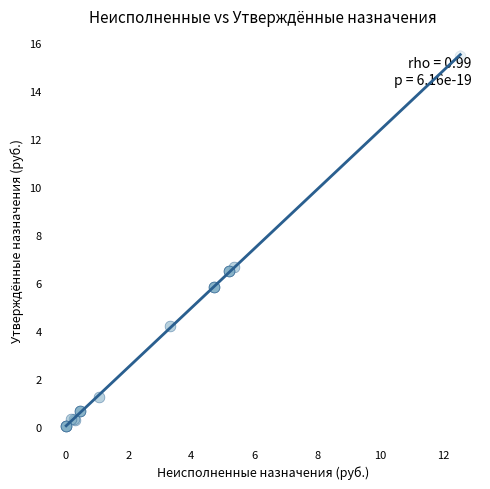

What Y value in the scatter plot is closest to 7?

6.7